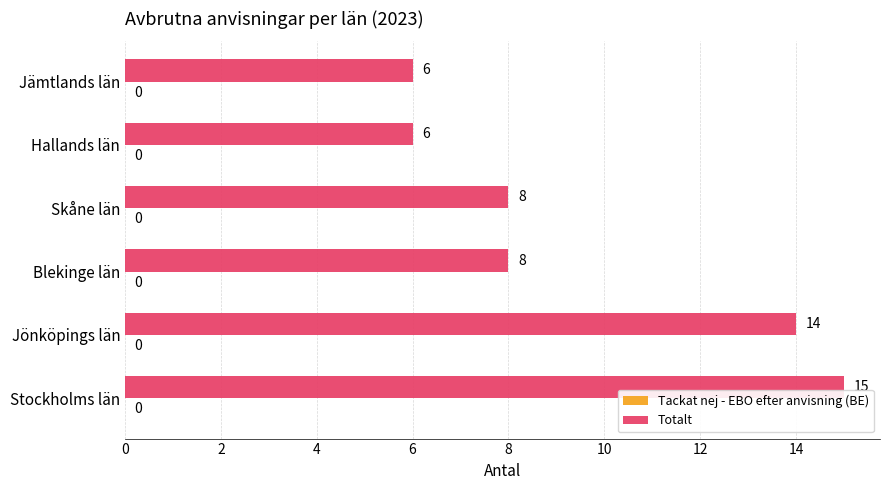

What is the ratio of the value at Jönköpings län to the value at Stockholms län?

0.9